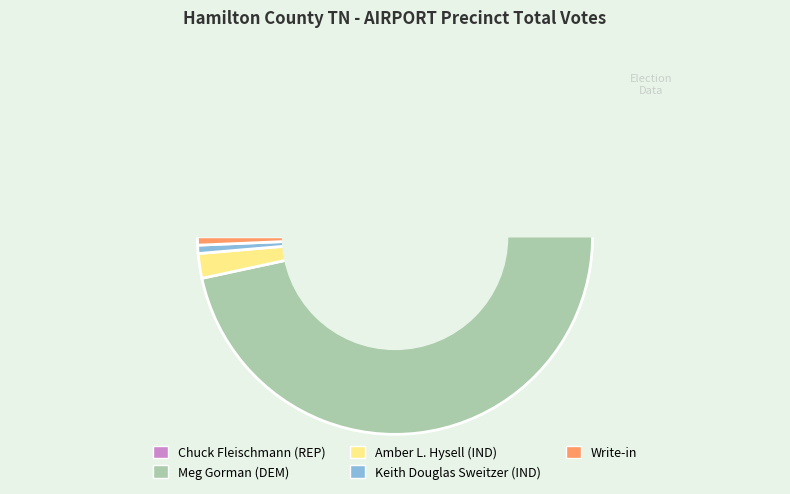

What is the total percentage of Write-in and Keith Douglas Sweitzer (IND)?

1.3%